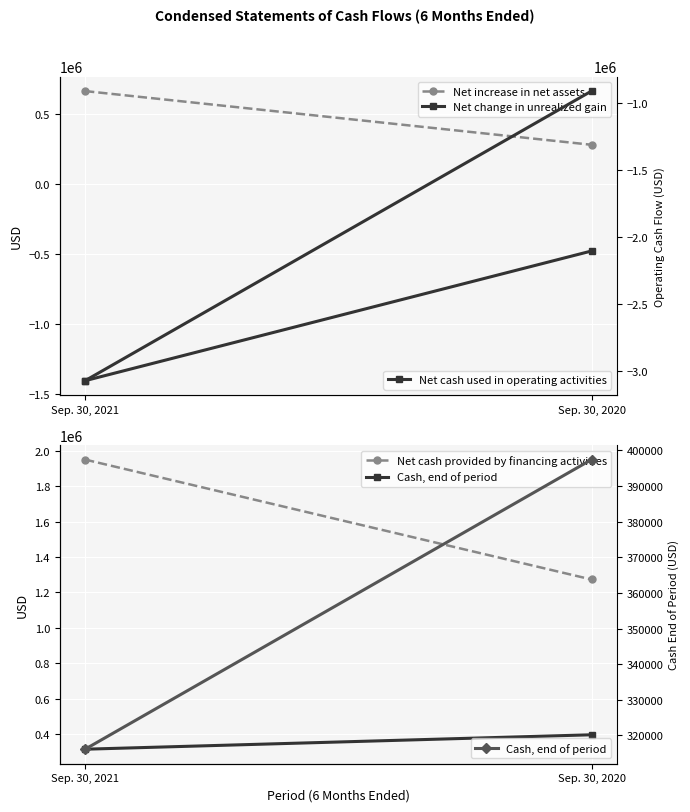

At which category is the sum across all series the highest?

Sep. 30, 2020